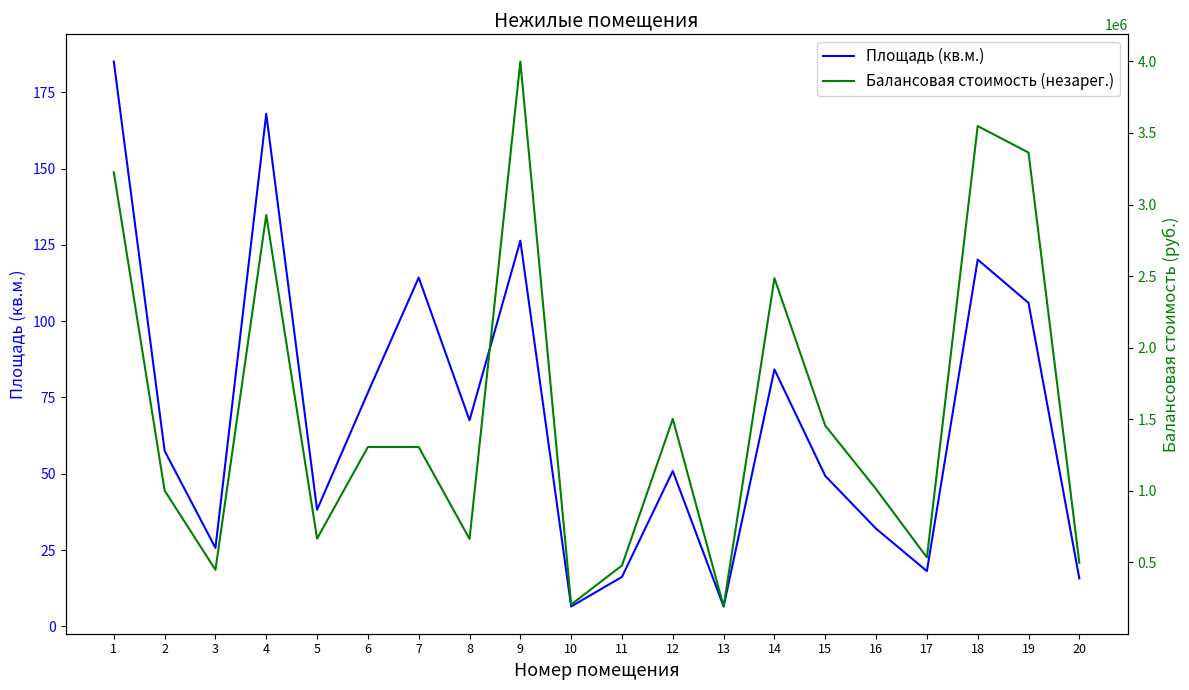

List the series in order of their overall mean, highest first.

Балансовая стоимость (незарег.), Площадь (кв.м.)